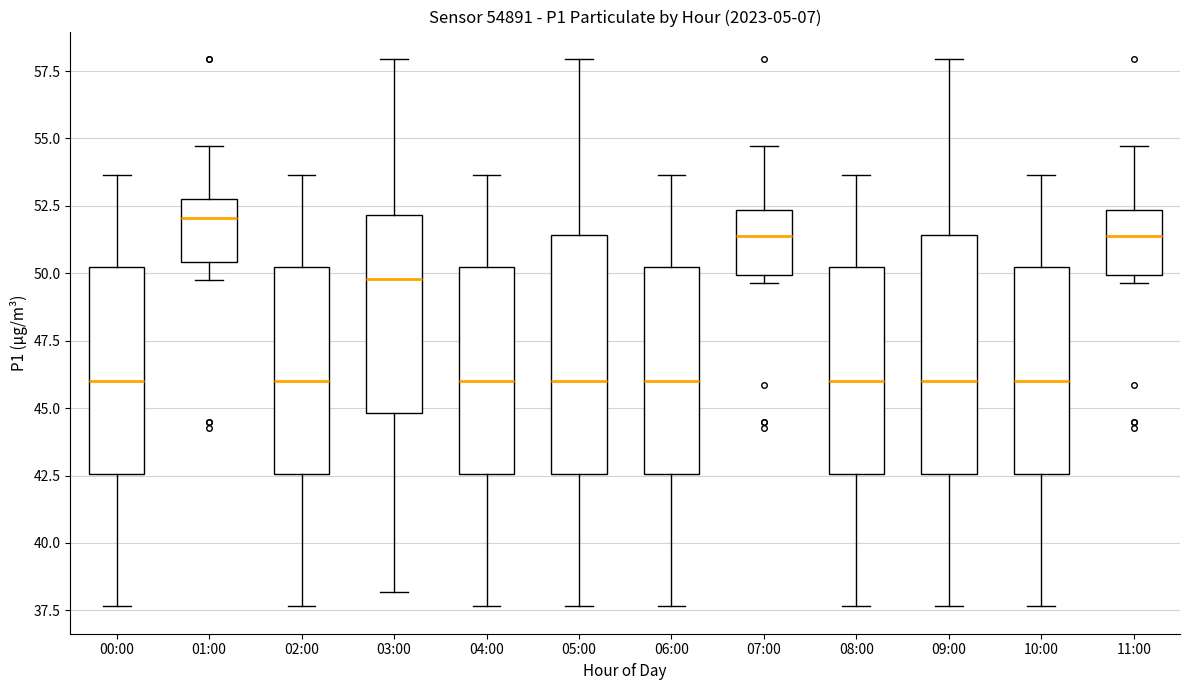

Where does the upper whisker of the box for 08:00 end on the y-axis? The values are not printed on the chart, so give them approximately, as read against the axis.

53.5